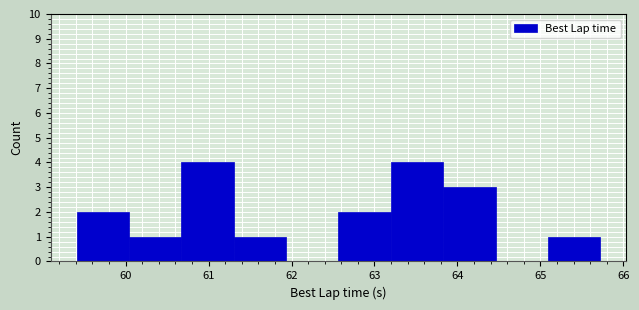

Reading left to right, transcribe this chart: for each bar, give the range it covers on the x-axis and its height. Neither the bar edges nor the heights are printed on the chart, so give them approximately, as read against the axes.

59.4 to 60.0: 2
60.0 to 60.7: 1
60.7 to 61.3: 4
61.3 to 61.9: 1
61.9 to 62.6: 0
62.6 to 63.2: 2
63.2 to 63.8: 4
63.8 to 64.5: 3
64.5 to 65.1: 0
65.1 to 65.7: 1